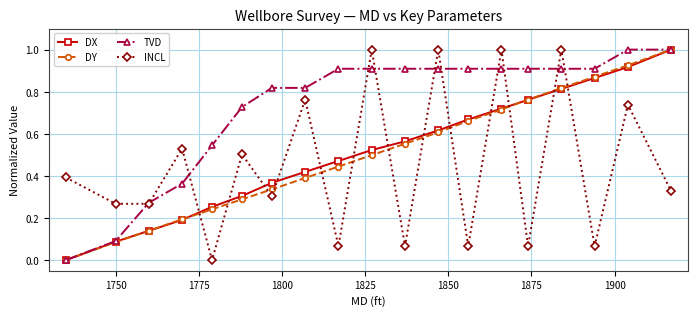

Which series has the largest total across all categories?

TVD